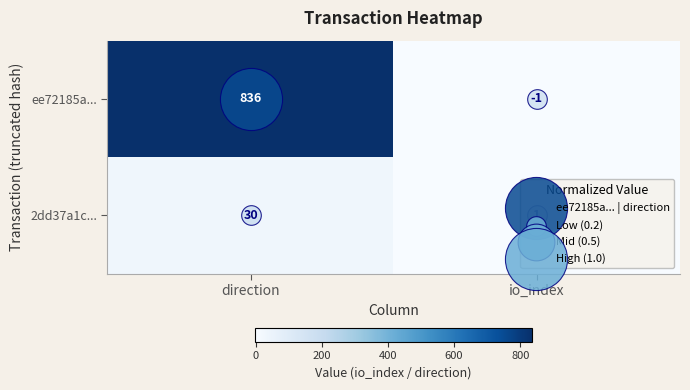

What is the maximum value shown in the chart?

836